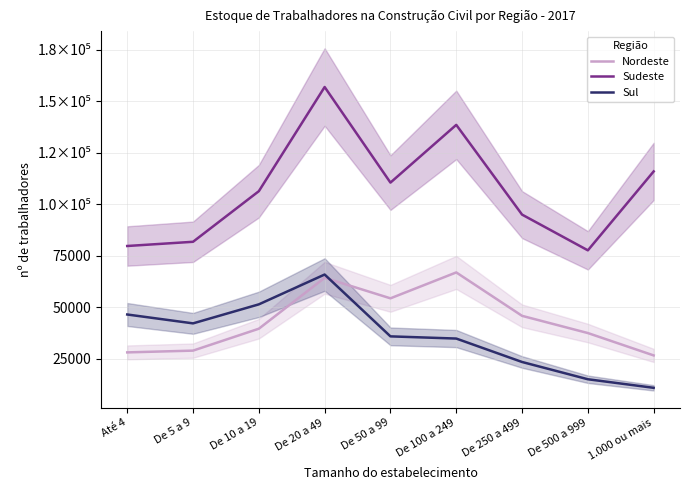

What is the sum of all Sul values?

325974